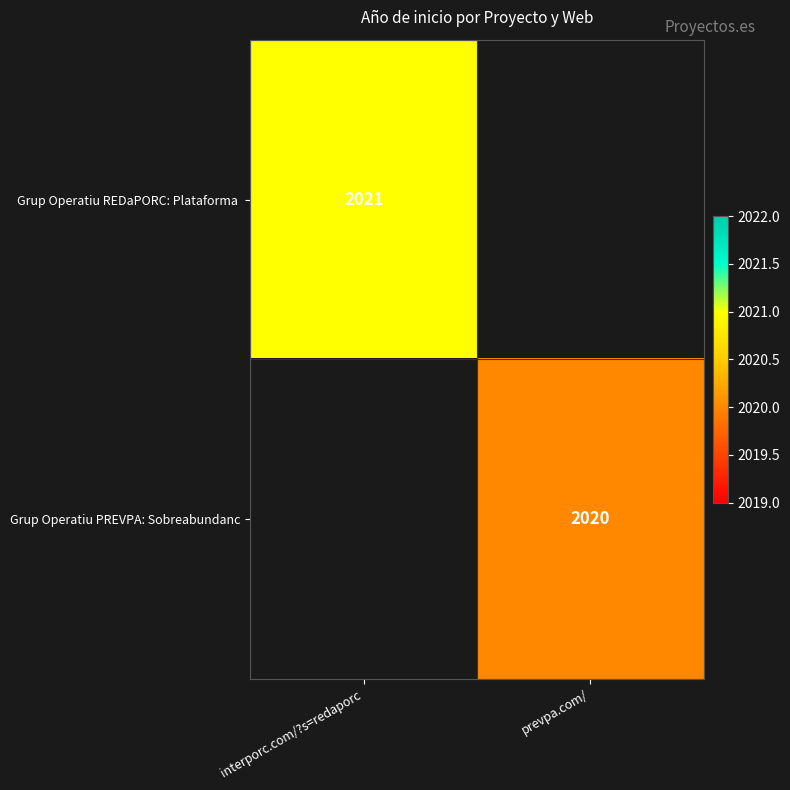

True or false: Grup Operatiu PREVPA: Sobreabundanc has a value of 3479 at prevpa.com/.

False